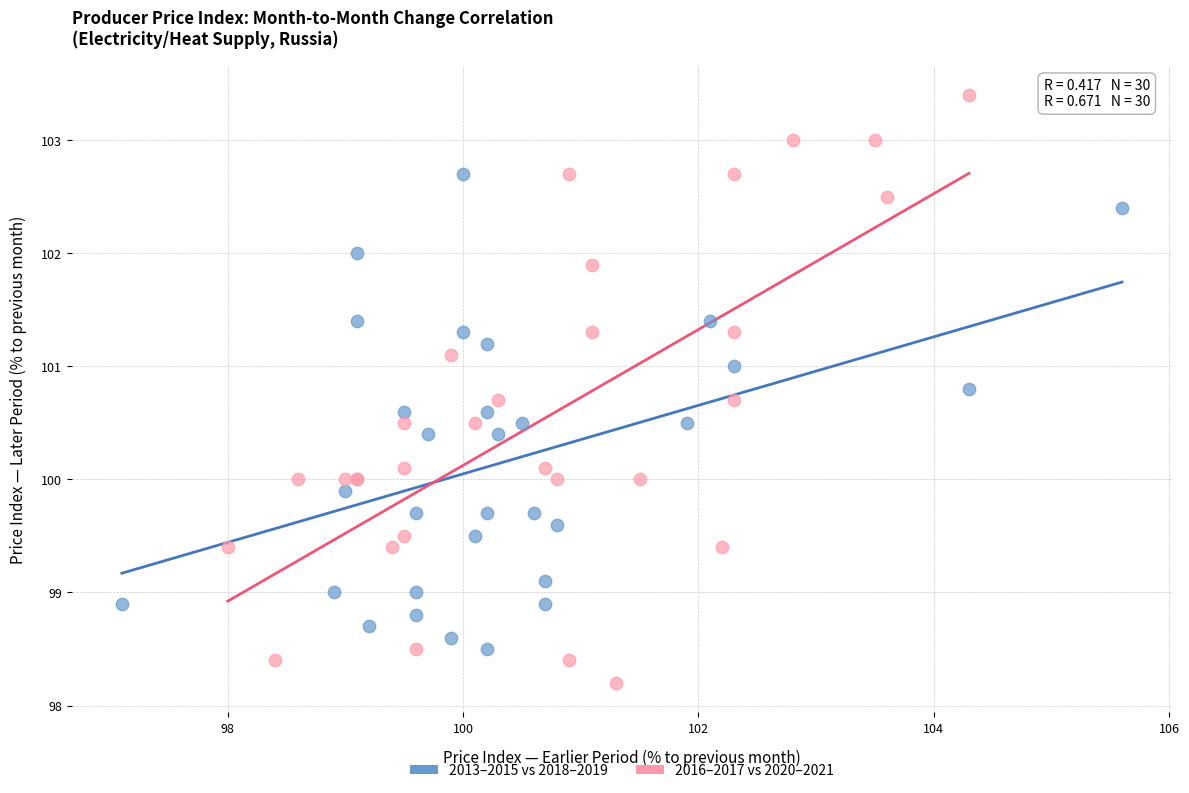

Which series contains the lowest Y value?

2016–2017 vs 2020–2021